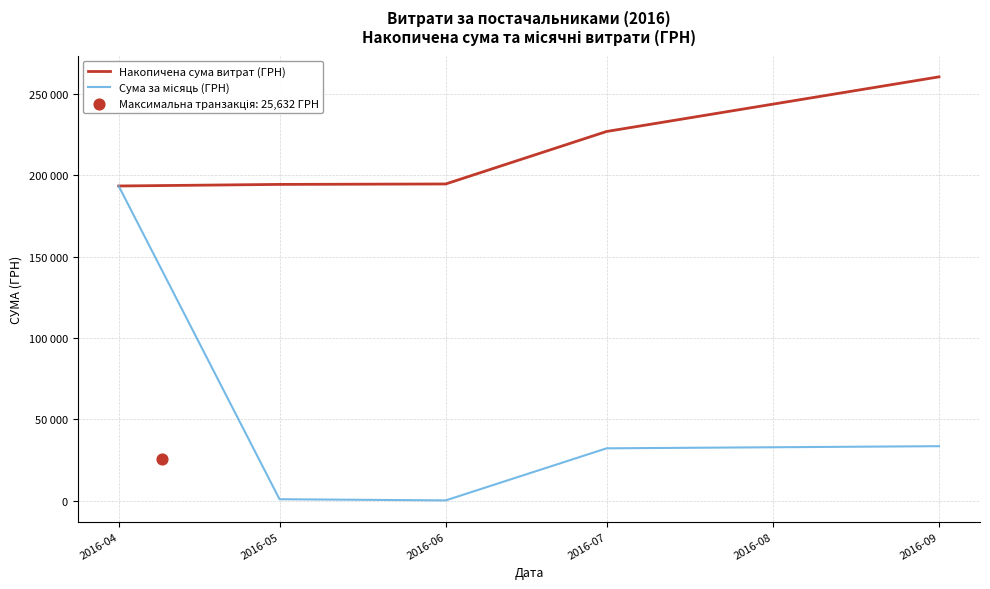

Is the value of Накопичена сума витрат (ГРН) at 2016-09 greater than the value of Сума за місяць (ГРН) at 2016-09?

Yes